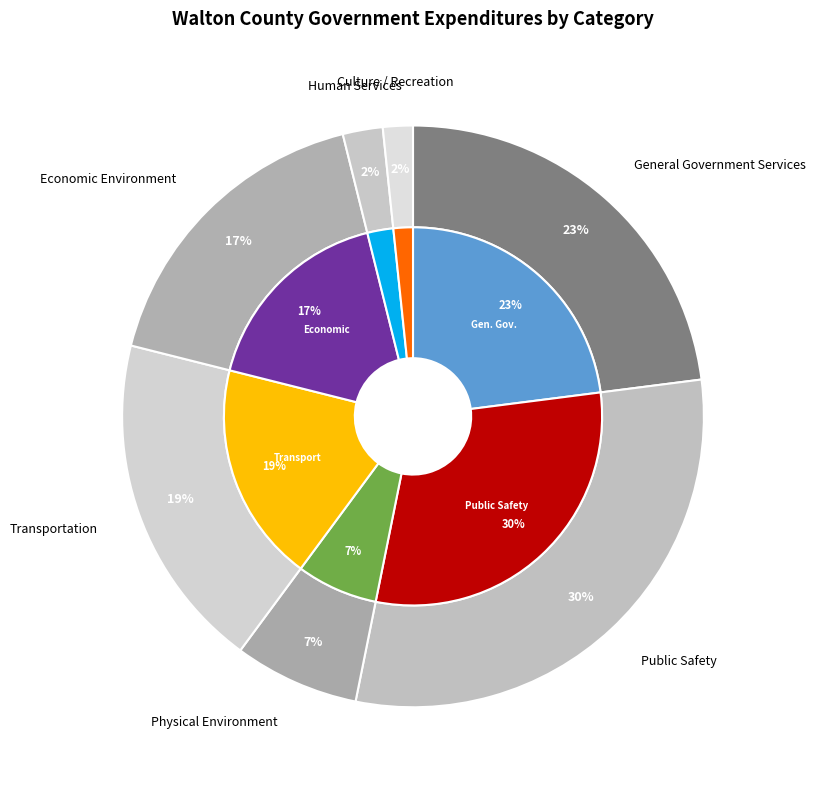

True or false: General Government Services accounts for 34% of the total.

False